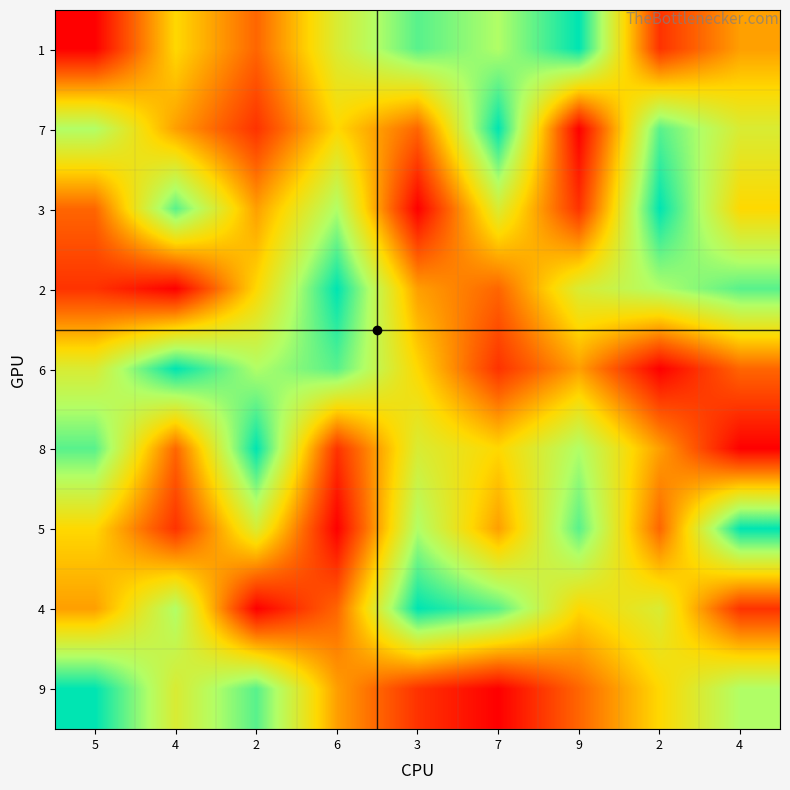

What is the total value across all series at 7?

45